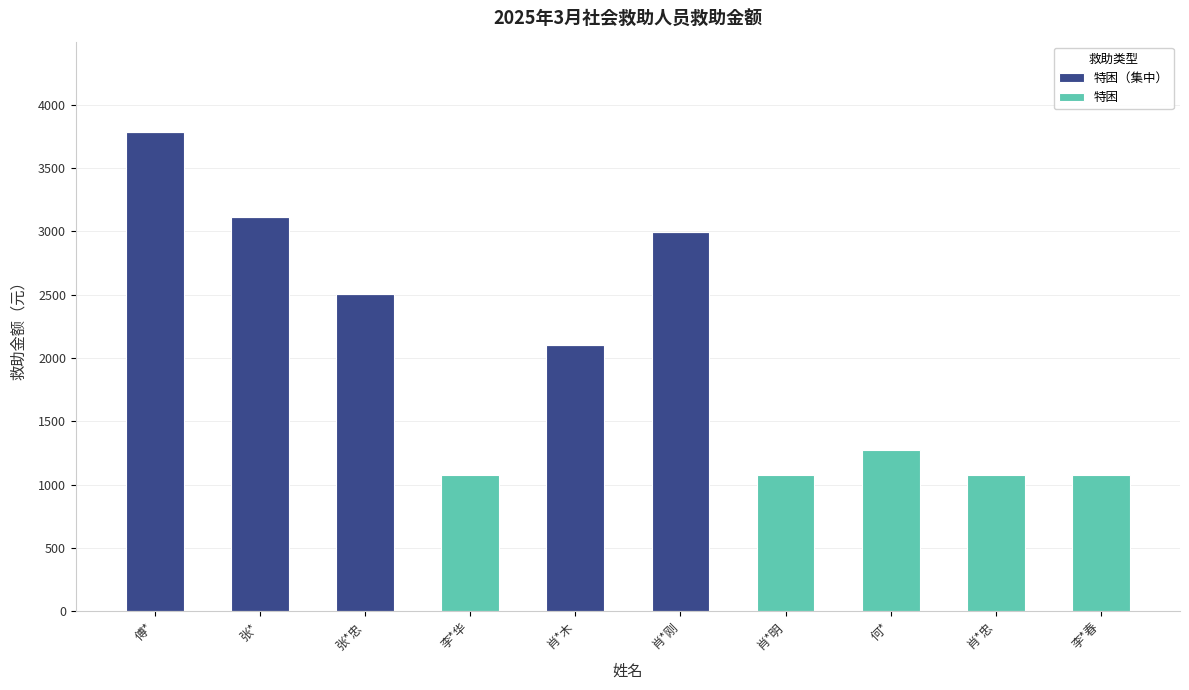

At which category is the sum across all series the highest?

傅*